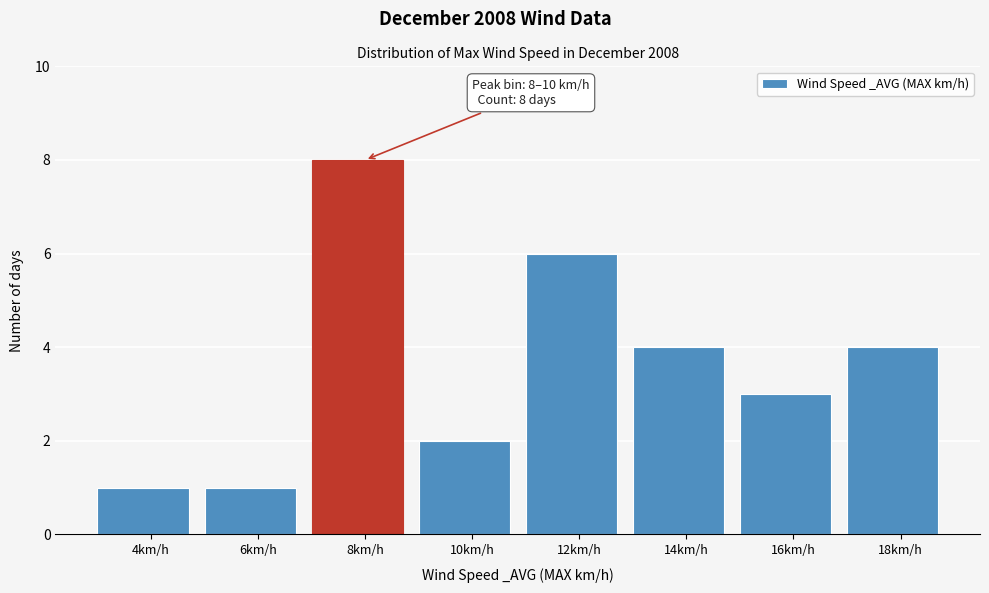

Reading left to right, what are all the values shown in this chart?

4km/h=1	6km/h=1	8km/h=8	10km/h=2	12km/h=6	14km/h=4	16km/h=3	18km/h=4